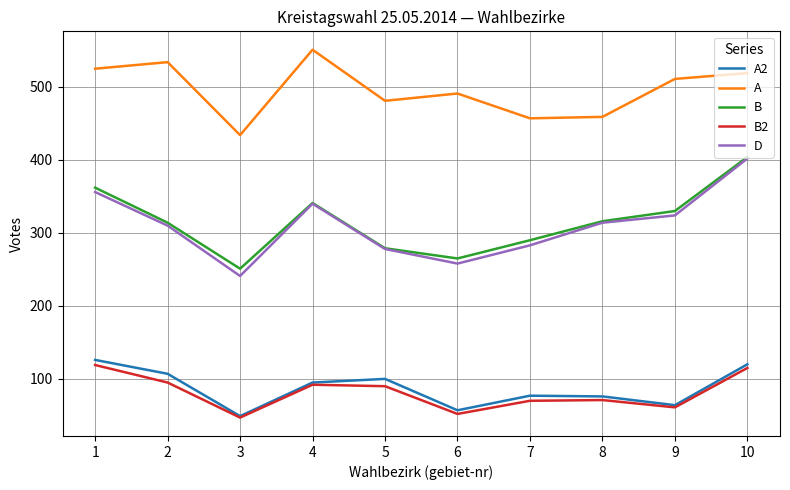

What is the minimum value for A2?

49